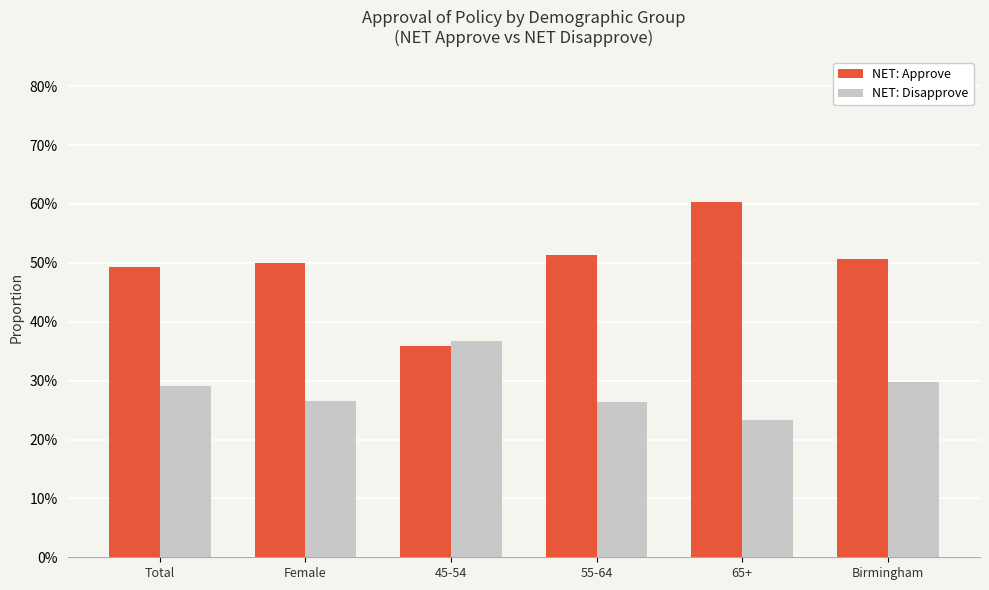

What is the label of the 1st bar from the right?

Birmingham